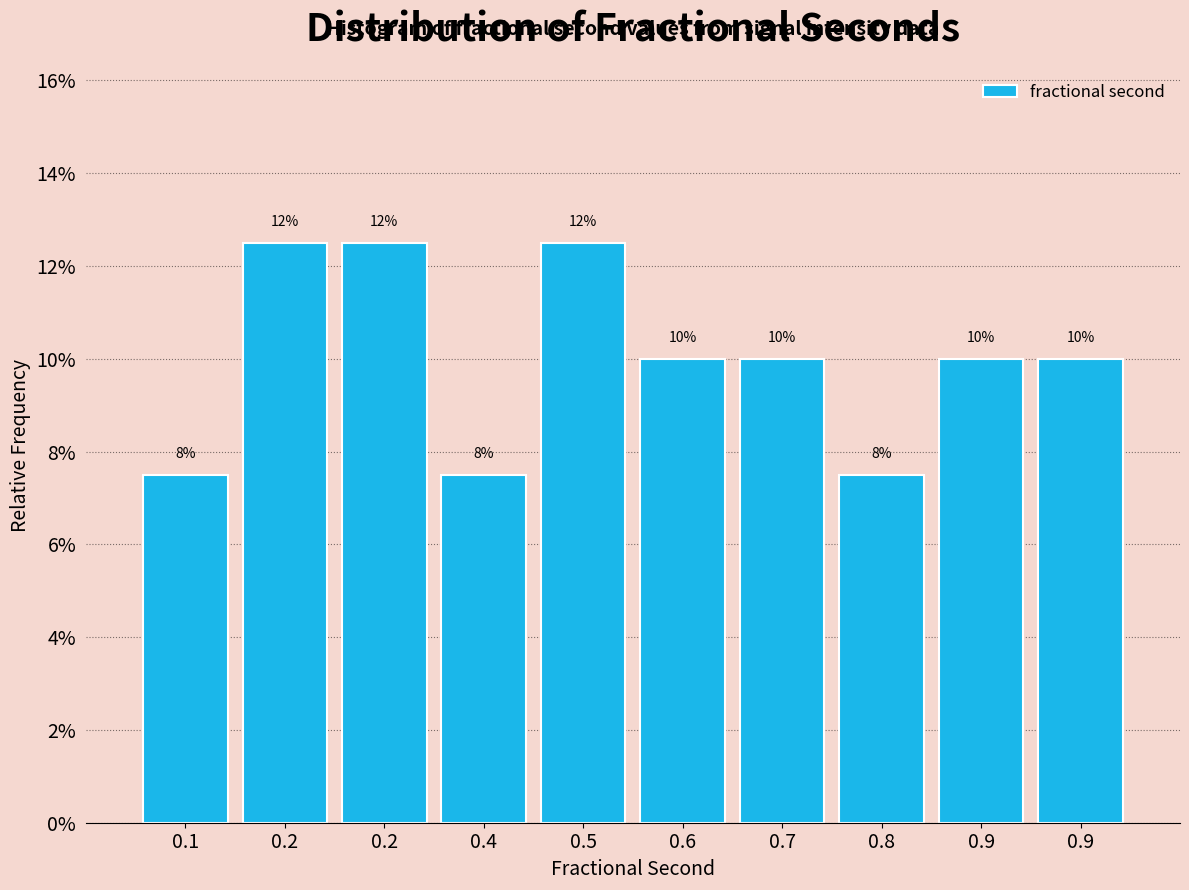

Are the bars horizontal?

No